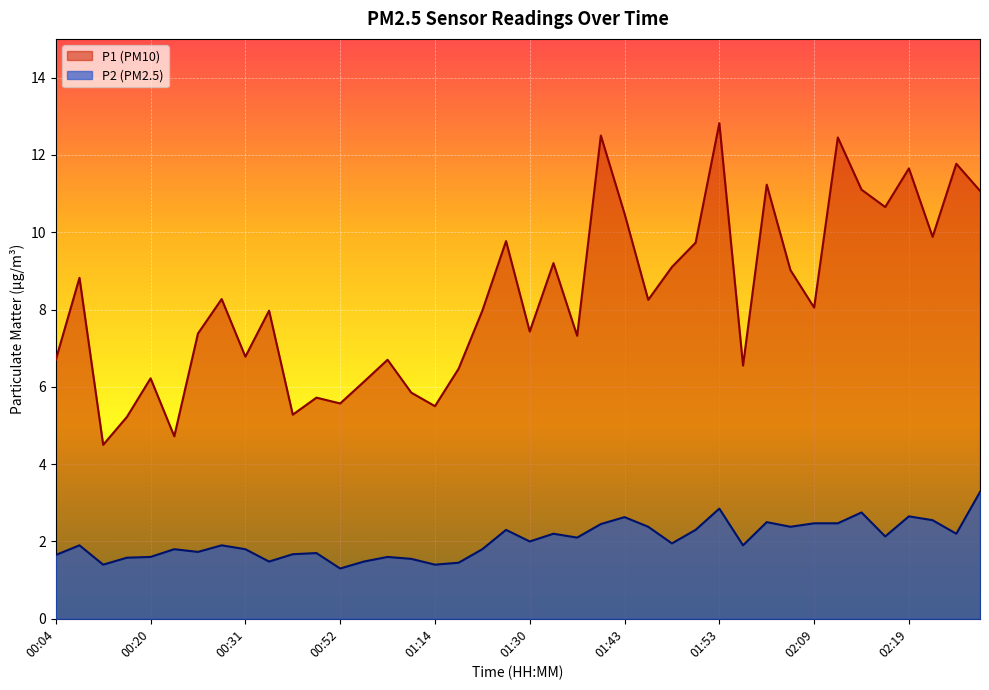

Reading left to right, transcribe all the data shown in this chart.

P1: 00:04=6.7	00:07=8.8	00:10=4.5	00:15=5.2	00:20=6.2	00:23=4.7	00:25=7.4	00:28=8.3	00:31=6.8	00:33=8.0	00:36=5.3	00:39=5.7	00:52=5.6	00:57=6.1	01:00=6.7	01:09=5.8	01:14=5.5	01:17=6.5	01:22=8.0	01:27=9.8	01:30=7.4	01:35=9.2	01:38=7.3	01:40=12.5	01:43=10.5	01:45=8.2	01:48=9.1	01:50=9.7	01:53=12.8	01:58=6.5	02:01=11.2	02:06=9.0	02:09=8.1	02:11=12.4	02:14=11.1	02:17=10.7	02:19=11.7	02:22=9.9	02:25=11.8	02:27=11.1
P2: 00:04=1.6	00:07=1.9	00:10=1.4	00:15=1.6	00:20=1.6	00:23=1.8	00:25=1.7	00:28=1.9	00:31=1.8	00:33=1.5	00:36=1.7	00:39=1.7	00:52=1.3	00:57=1.5	01:00=1.6	01:09=1.6	01:14=1.4	01:17=1.4	01:22=1.8	01:27=2.3	01:30=2.0	01:35=2.2	01:38=2.1	01:40=2.5	01:43=2.6	01:45=2.4	01:48=1.9	01:50=2.3	01:53=2.9	01:58=1.9	02:01=2.5	02:06=2.4	02:09=2.5	02:11=2.5	02:14=2.8	02:17=2.1	02:19=2.6	02:22=2.5	02:25=2.2	02:27=3.3